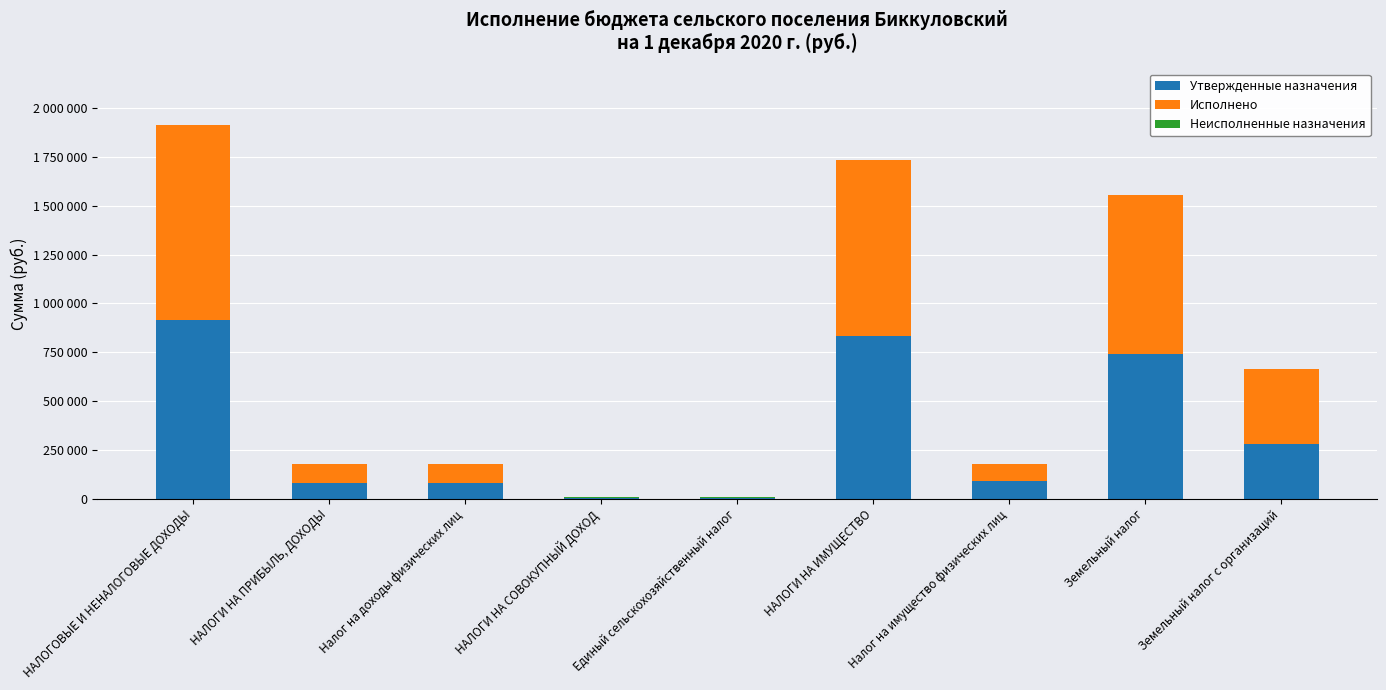

What are all the series names shown in the legend?

Утвержденные назначения, Исполнено, Неисполненные назначения